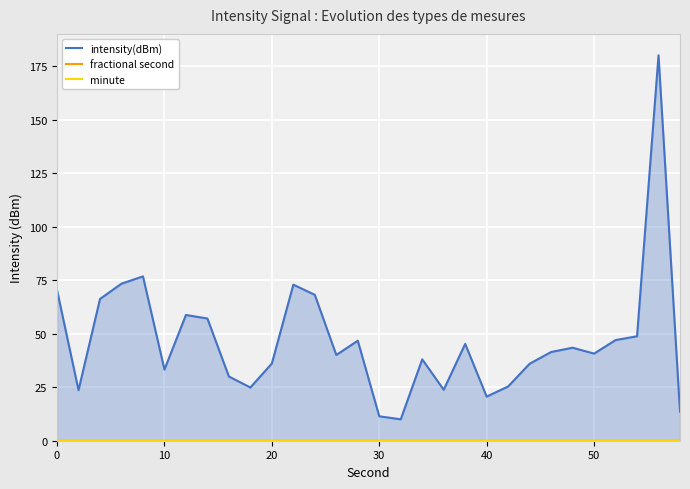

Reading left to right, extract all data points from this chart.

intensity(dBm): 70.3	23.6	66.2	73.3	76.7	33.2	58.7	57.1	30.0	24.9	36.1	72.9	68.1	40.0	46.7	11.4	10.0	38.0	23.8	45.2	20.6	25.4	36.0	41.4	43.4	40.7	47.0	48.8	180.0	13.6
fractional second: 0.0	0.0	0.0	0.0	0.0	0.0	0.0	0.0	0.0	0.0	0.0	0.0	0.0	0.0	0.0	0.0	0.0	0.0	0.0	0.0	0.0	0.0	0.0	0.0	0.0	0.0	0.0	0.0	0.0	0.0
minute: 0.0	0.0	0.0	0.0	0.0	0.0	0.0	0.0	0.0	0.0	0.0	0.0	0.0	0.0	0.0	0.0	0.0	0.0	0.0	0.0	0.0	0.0	0.0	0.0	0.0	0.0	0.0	0.0	0.0	0.0